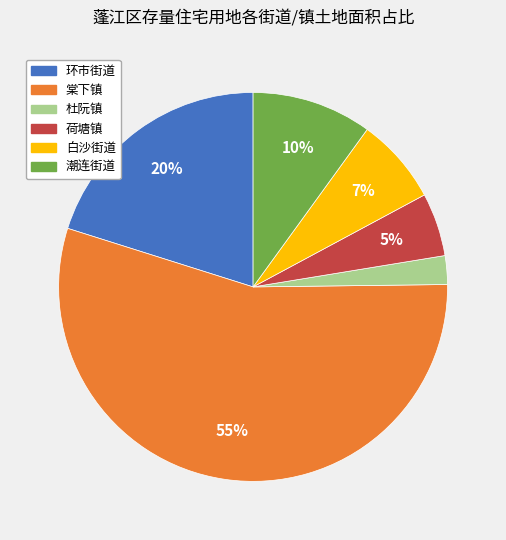

How many segments does this pie chart have?

6